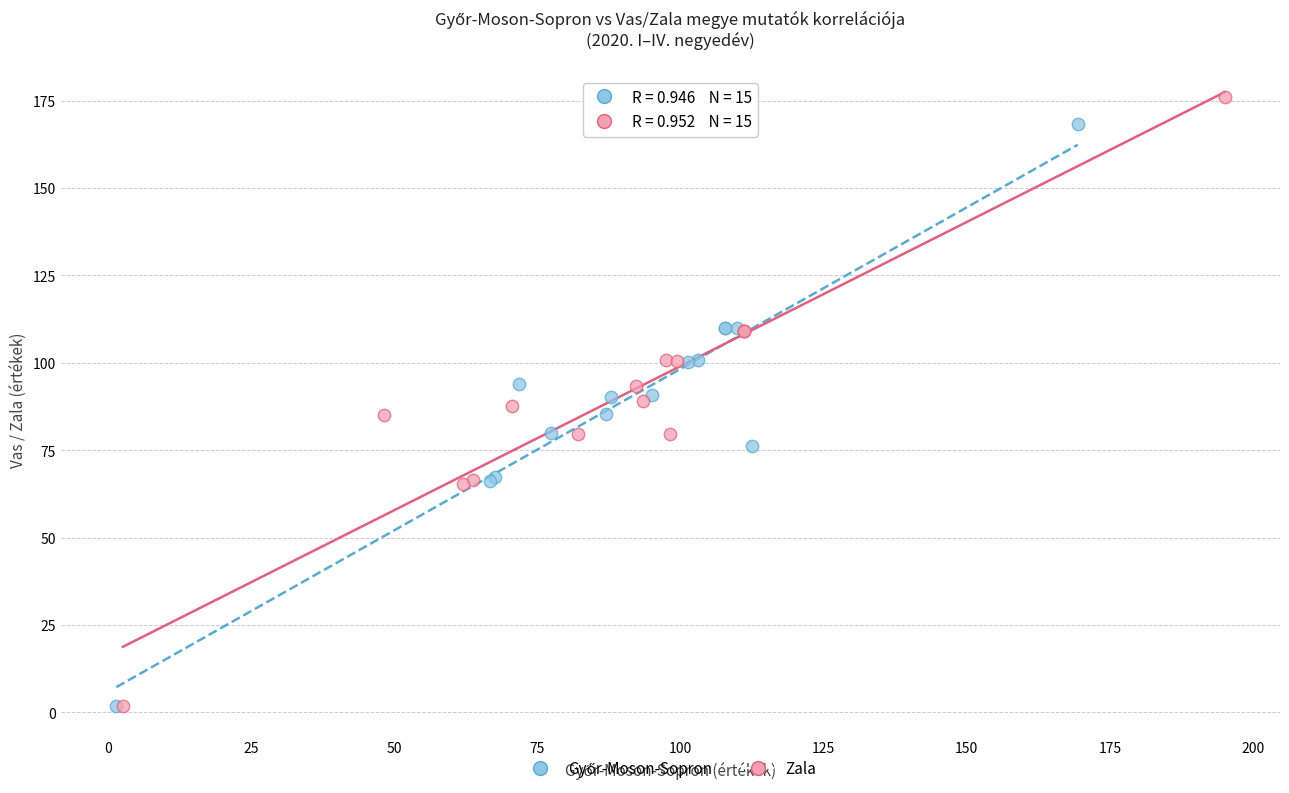

Which series has the widest spread of Y values?

Zala